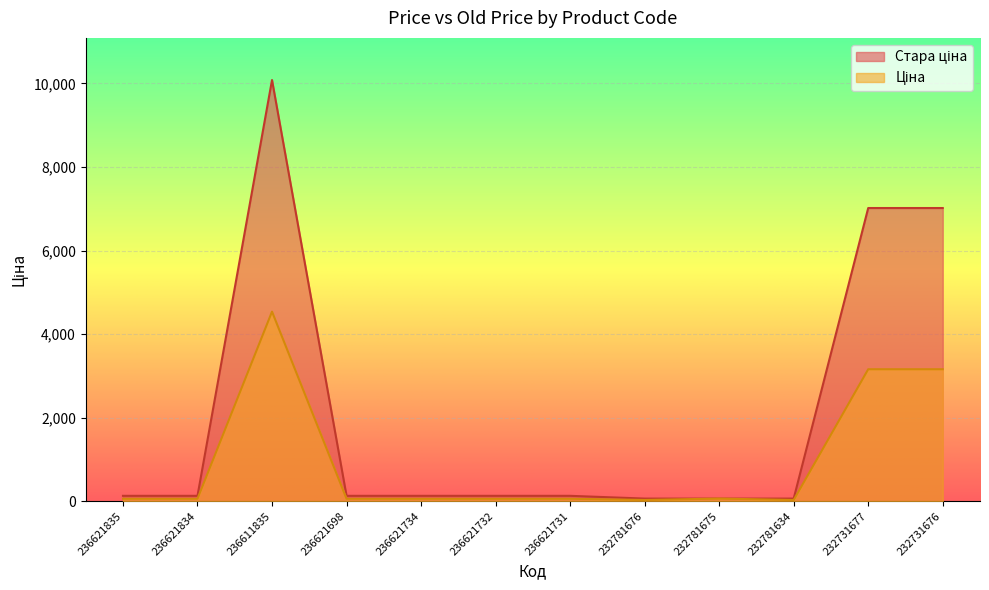

Where is the first local maximum for Ціна?

236611835